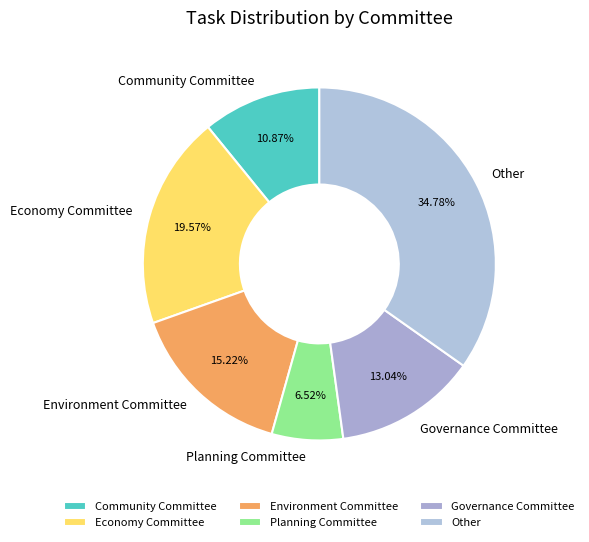

Rank the categories by value from lowest to highest.

Planning Committee, Community Committee, Governance Committee, Environment Committee, Economy Committee, Other